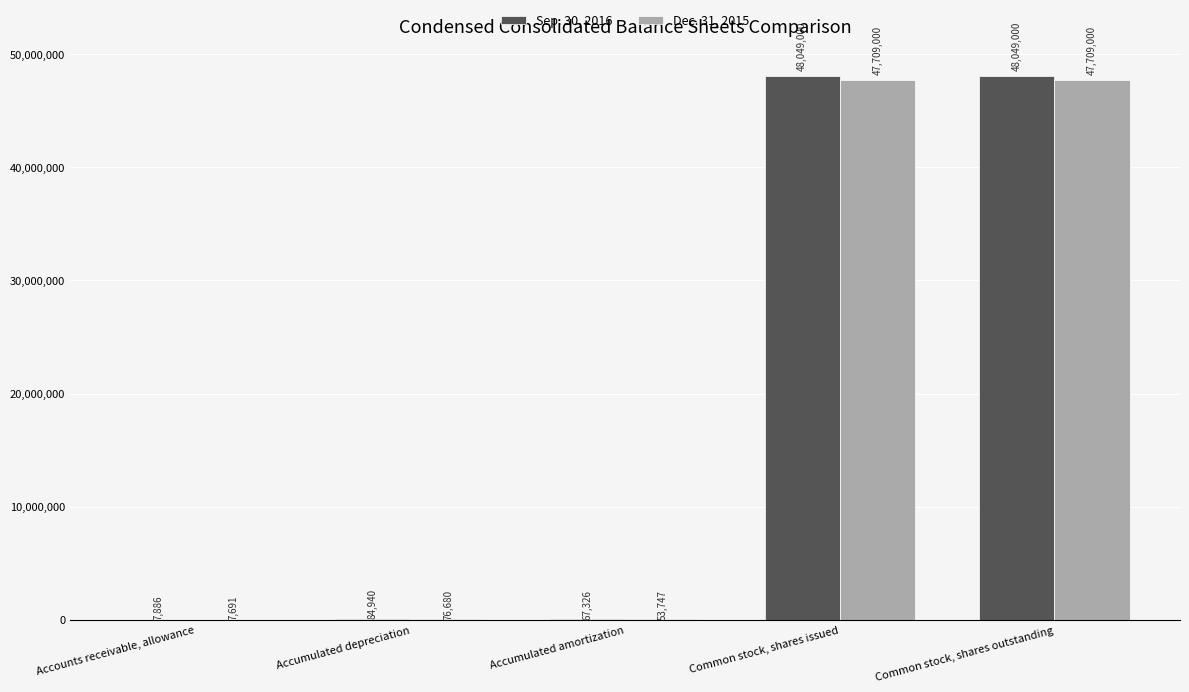

What is the sum of all Dec. 31, 2015 values?

95556118